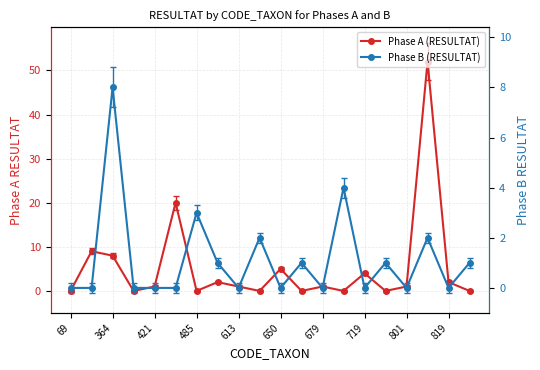

Which series changed the most between 10 and 13?

Phase A (RESULTAT)